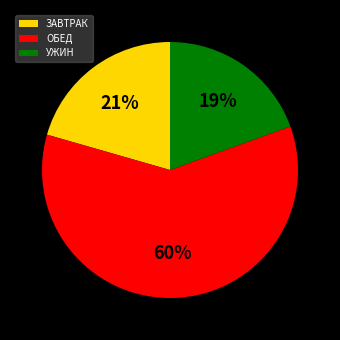

Rank the categories by value from highest to lowest.

ОБЕД, ЗАВТРАК, УЖИН